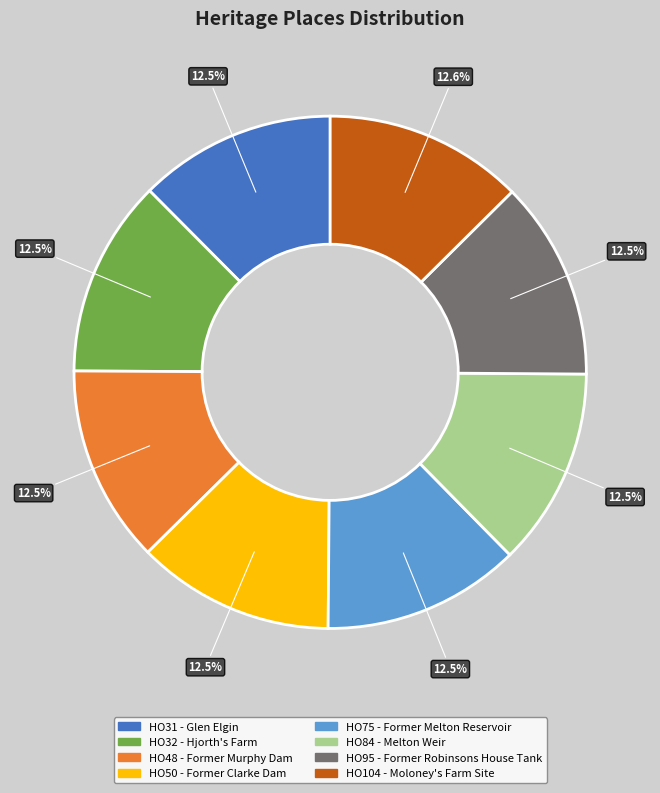

Combined, do HO104 - Moloney's Farm Site and HO95 - Former Robinsons House Tank account for over 50%?

No